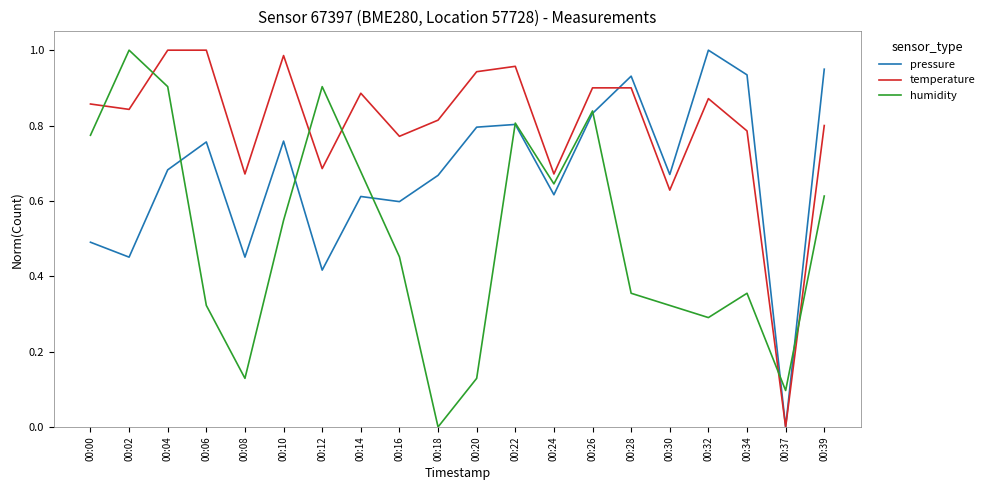

At which category does pressure reach its first local valley?

00:02